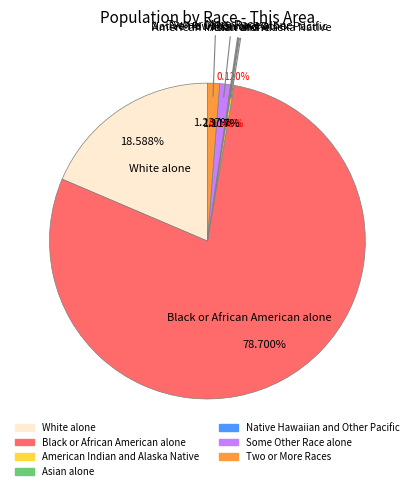

To the nearest percent, what portion does Some Other Race alone represent?

1%